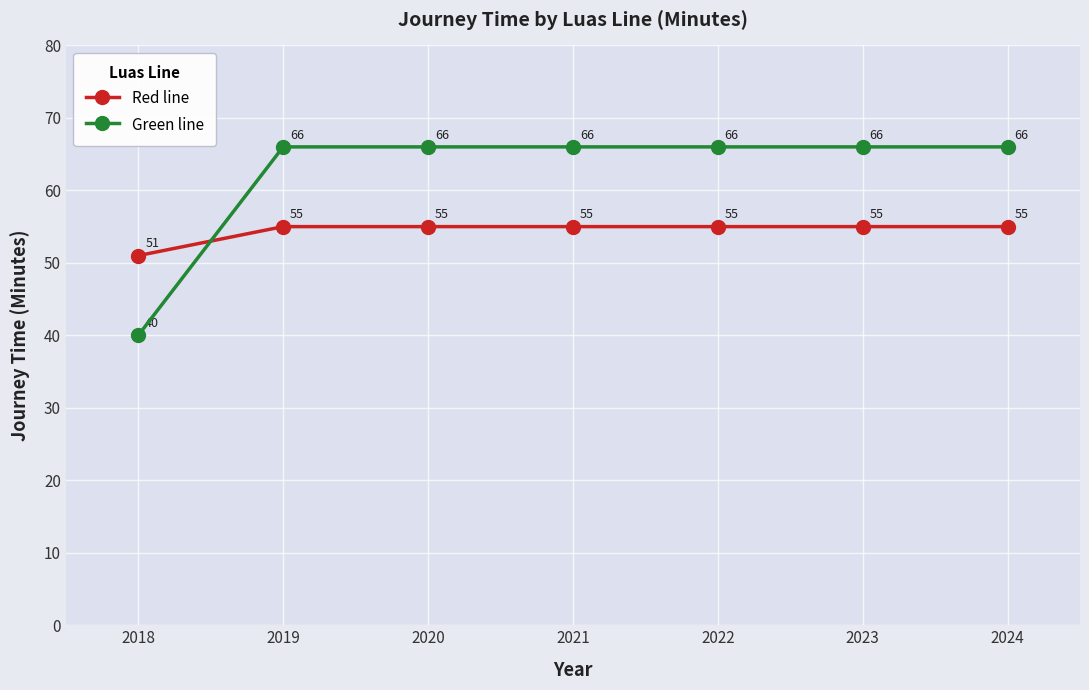

Which series has the widest spread of values?

Green line